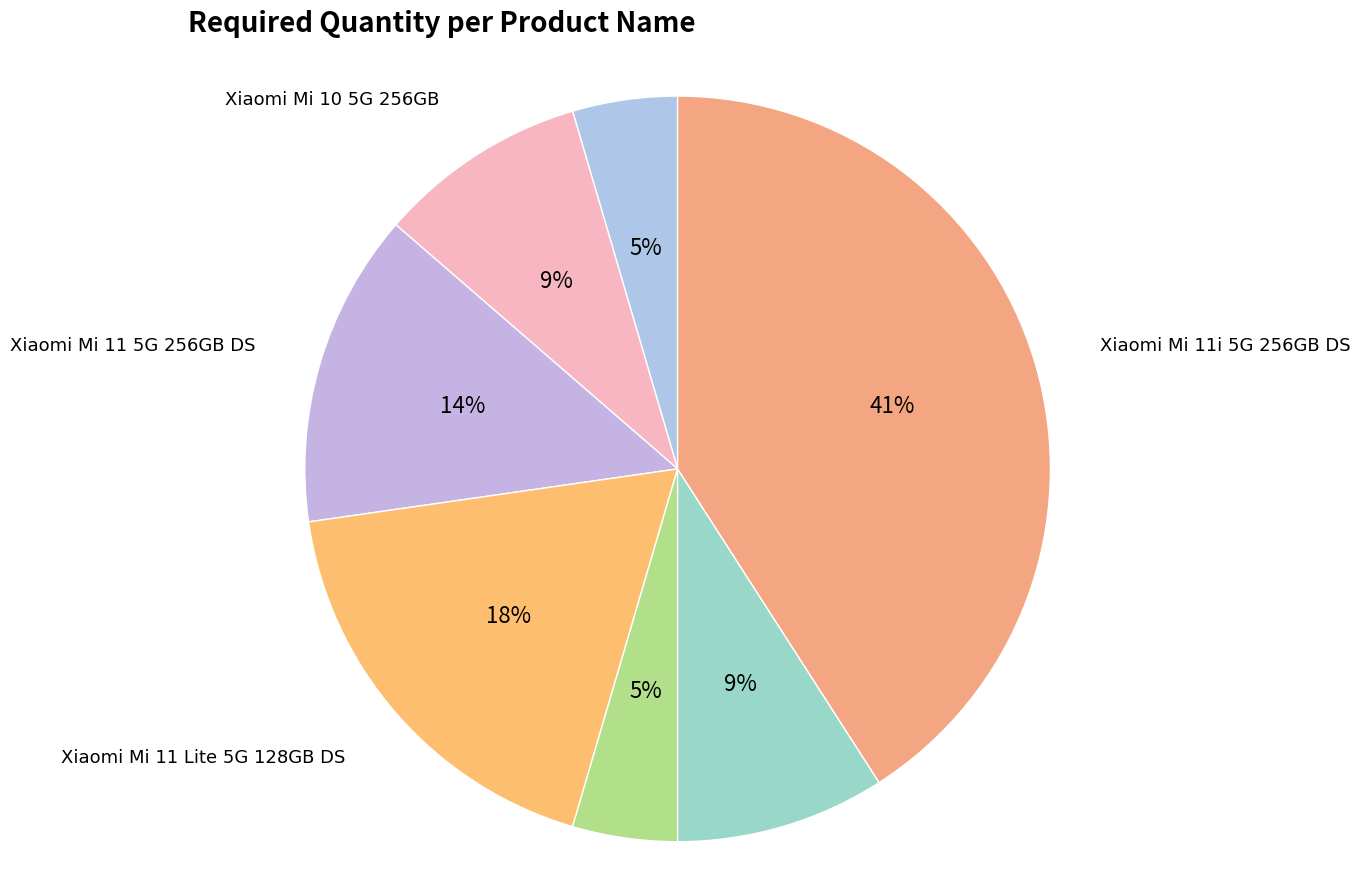

What is the largest slice in the pie chart?

Xiaomi Mi 11i 5G 256GB DS